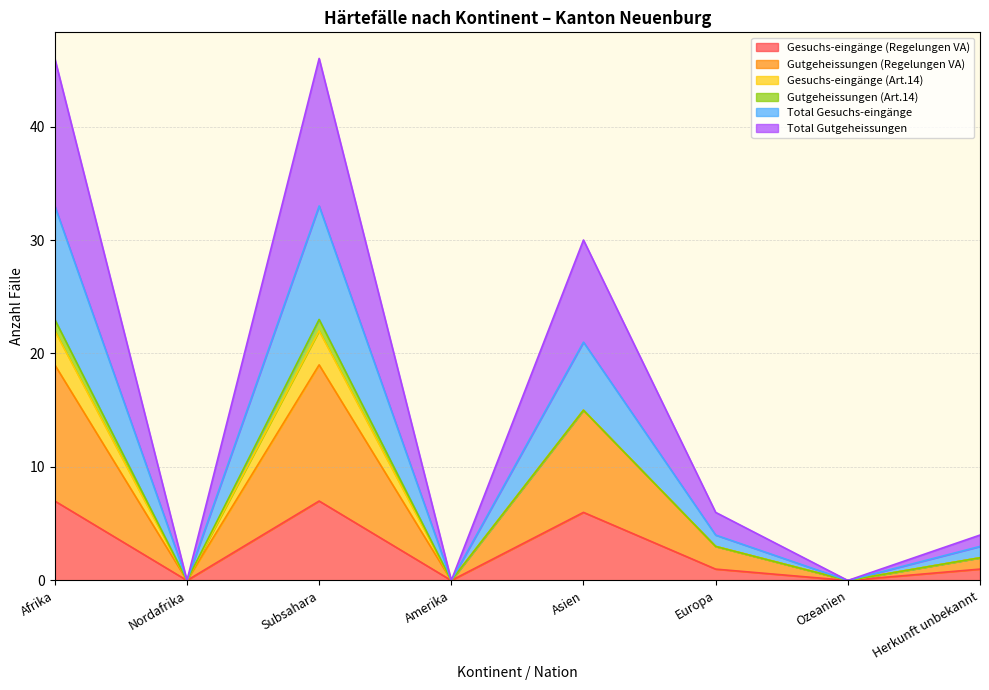

How many values in Total Gesuchs-eingänge are above zero?

5